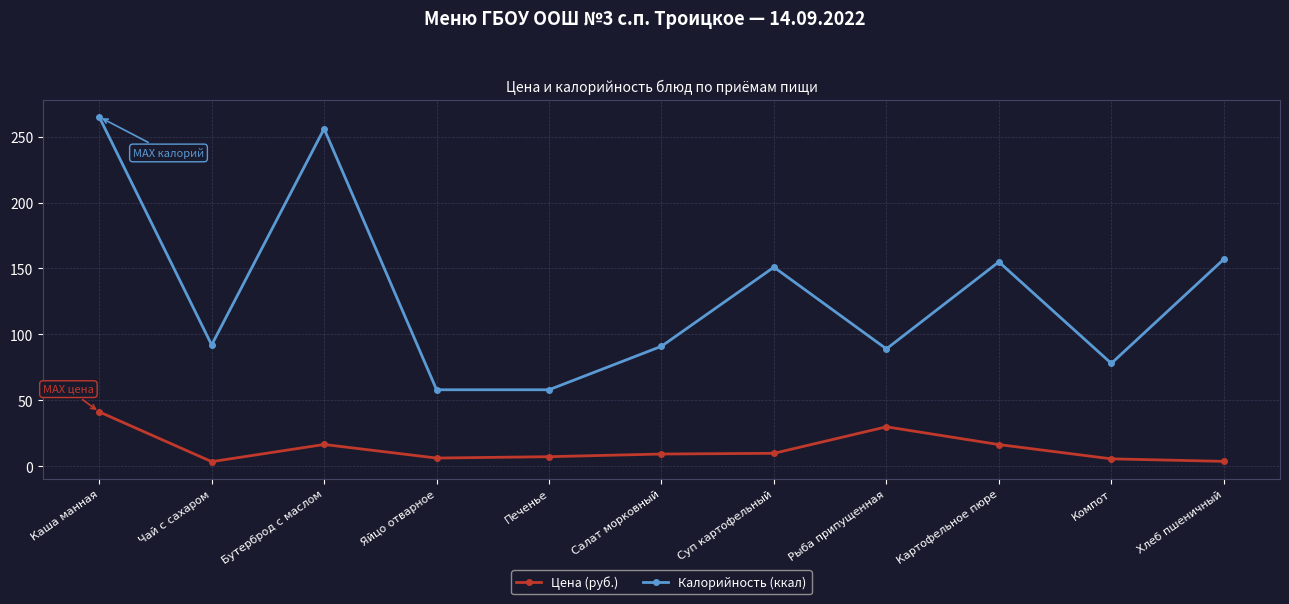

True or false: Калорийность (ккал) has more than 0 interior local peaks.

True